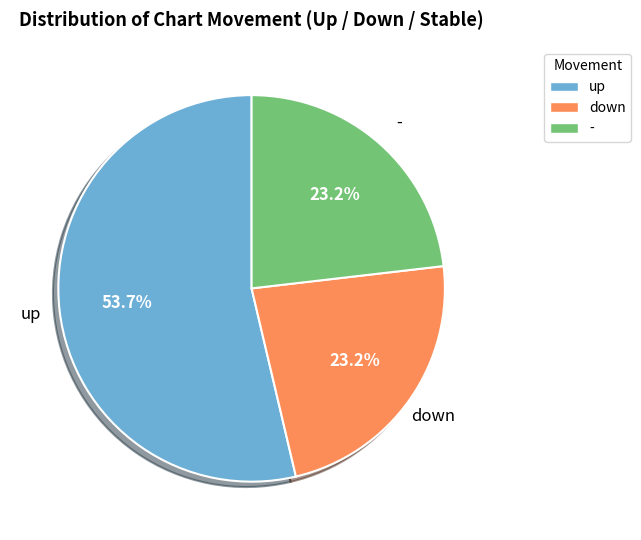

What is the largest slice in the pie chart?

up